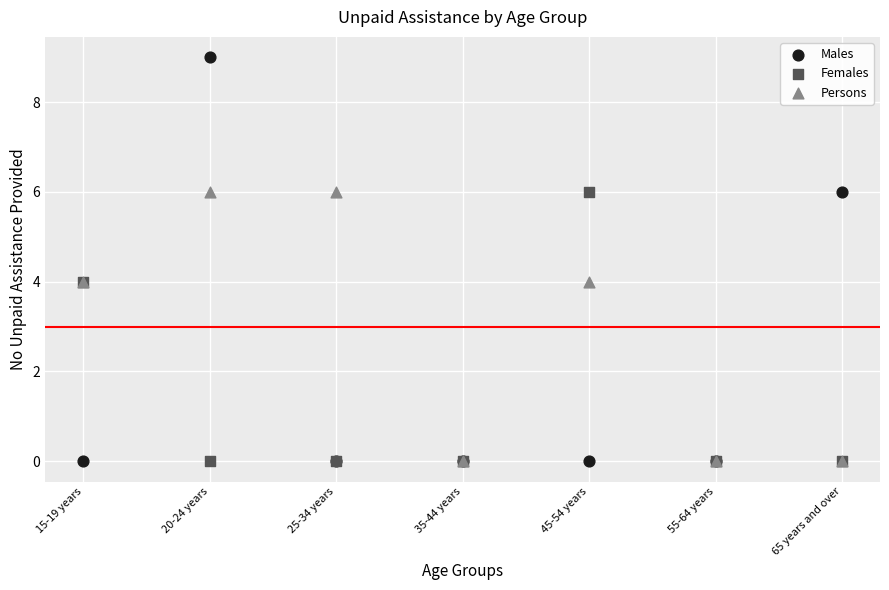

Which series reaches the maximum Y coordinate?

Males